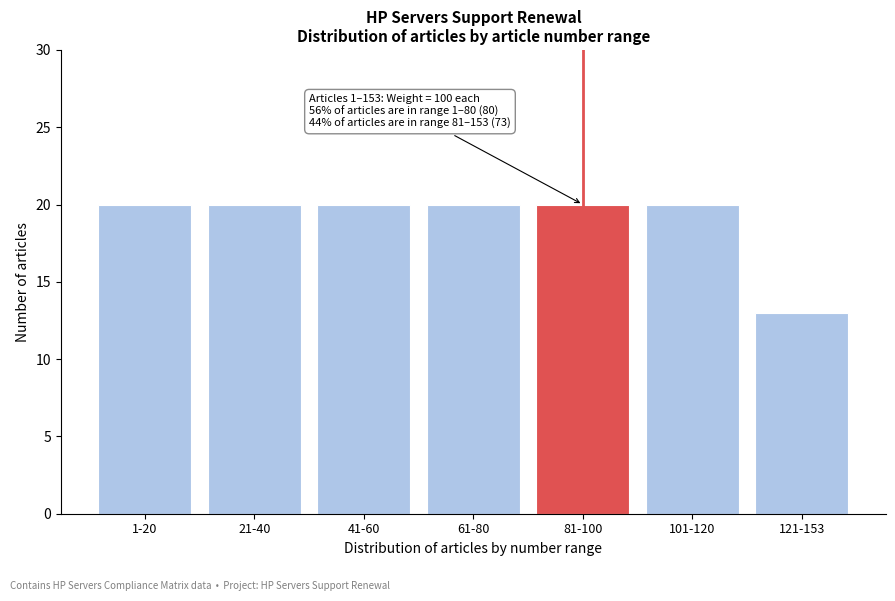

Reading left to right, extract all data points from this chart.

1-20=20	21-40=20	41-60=20	61-80=20	81-100=20	101-120=20	121-153=13